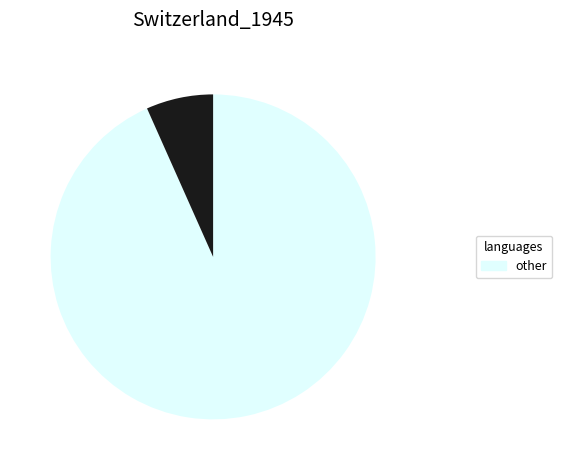

Is there a majority slice in this chart?

Yes